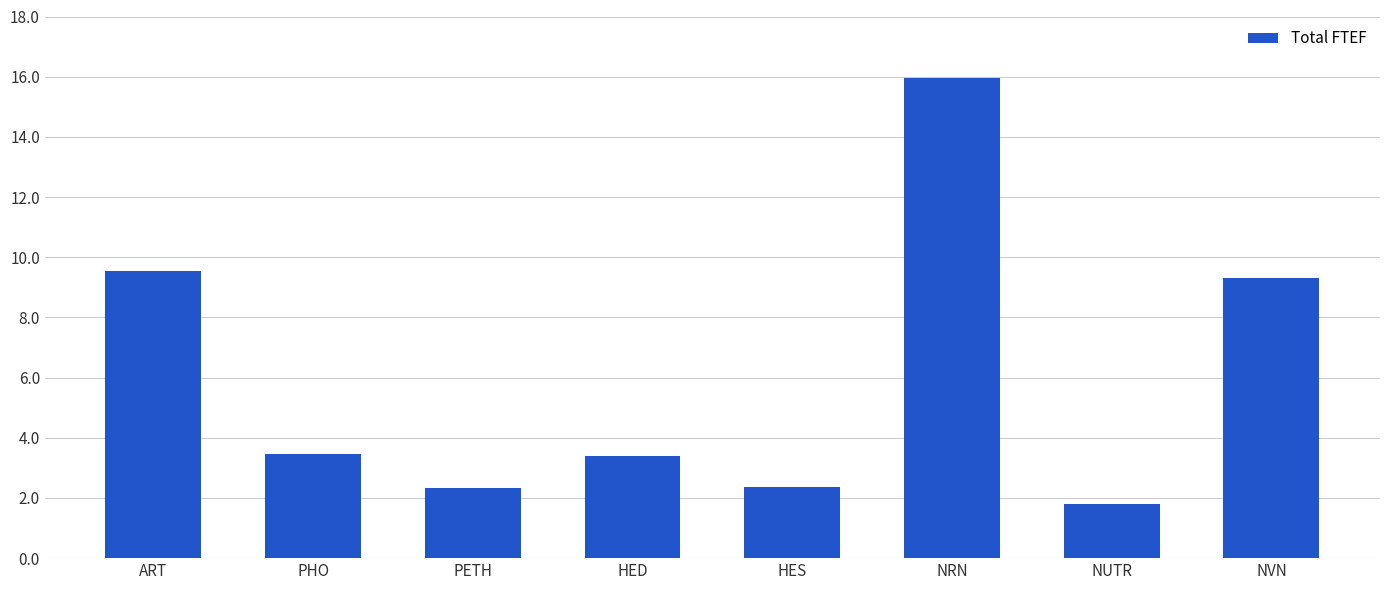

The value at NVN is 6.2. True or false?

False